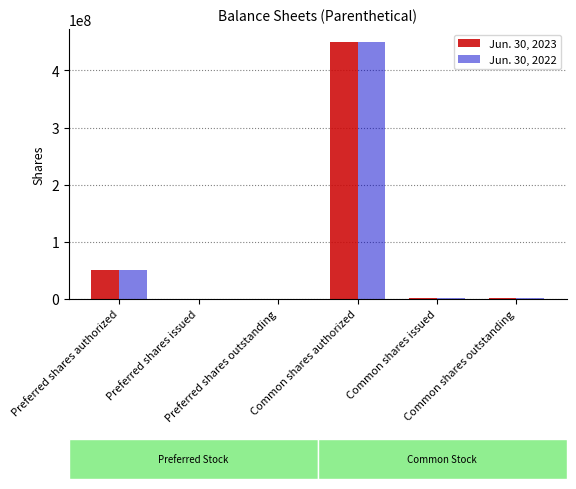

Does the chart contain stacked bars?

No